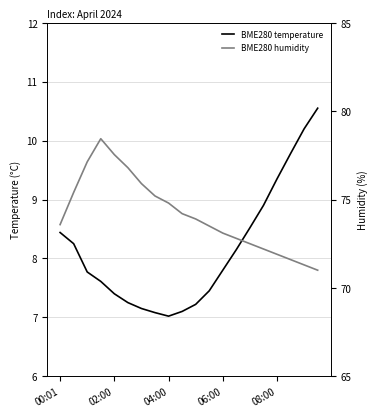

Which series changed the most between 5 and 15?

BME280 humidity